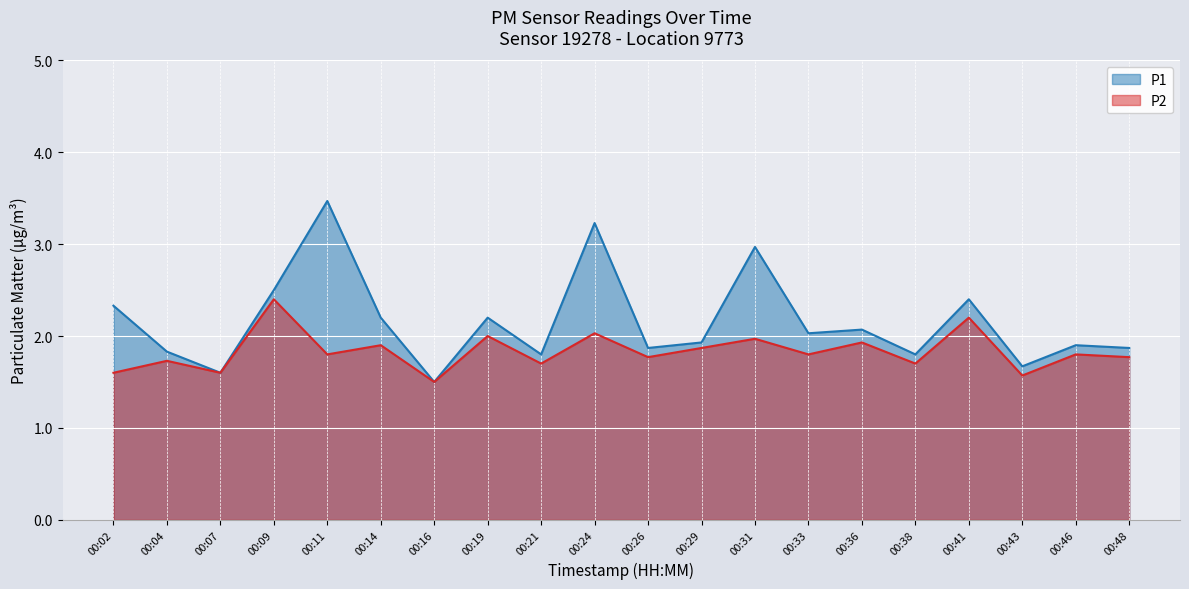

Rank the series by their maximum value, from lowest to highest.

P2, P1